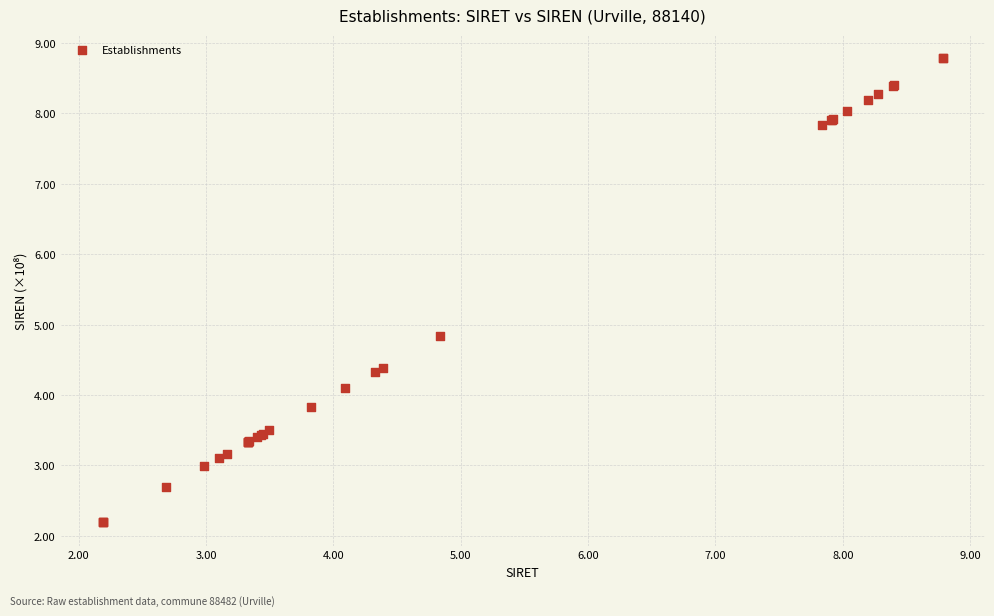

What Y value in the scatter plot is closest to 5?

4.8